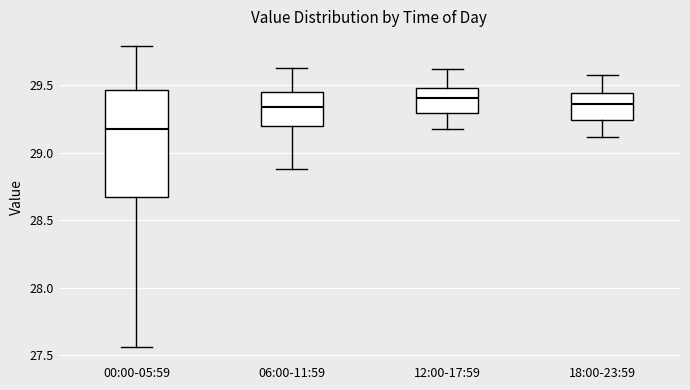

Which box has the lowest median line?

00:00-05:59